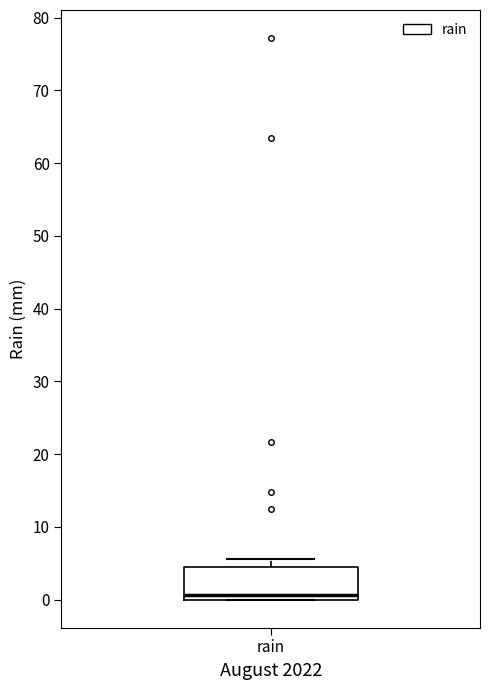

Read this box plot against the y-axis: the position of the median line, the range covered by the box, and the ends of both whiskers. The values are not printed on the chart, so give them approximately, as read against the axis.

median 1, box 0 to 5, whiskers 0 to 6